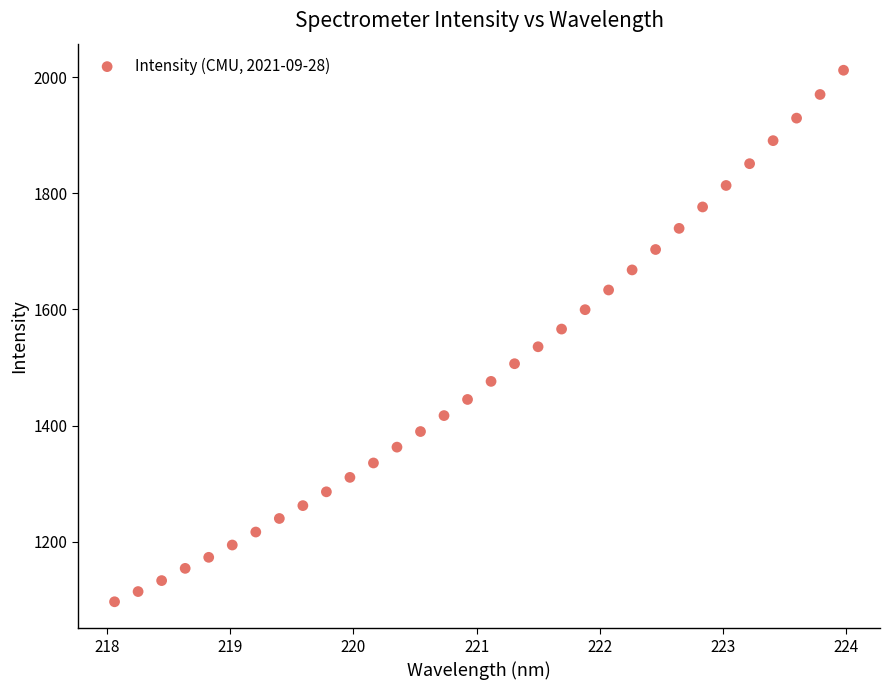

What is the range of X values (max minus min)?

5.9